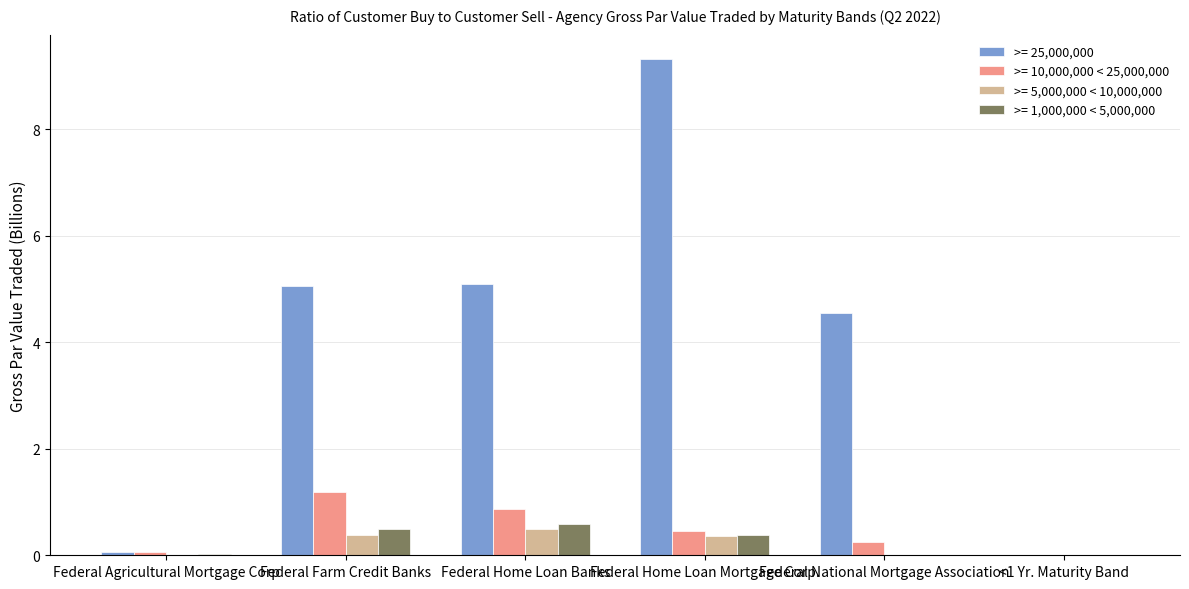

At which label does >= 10,000,000 < 25,000,000 reach its peak?

Federal Farm Credit Banks